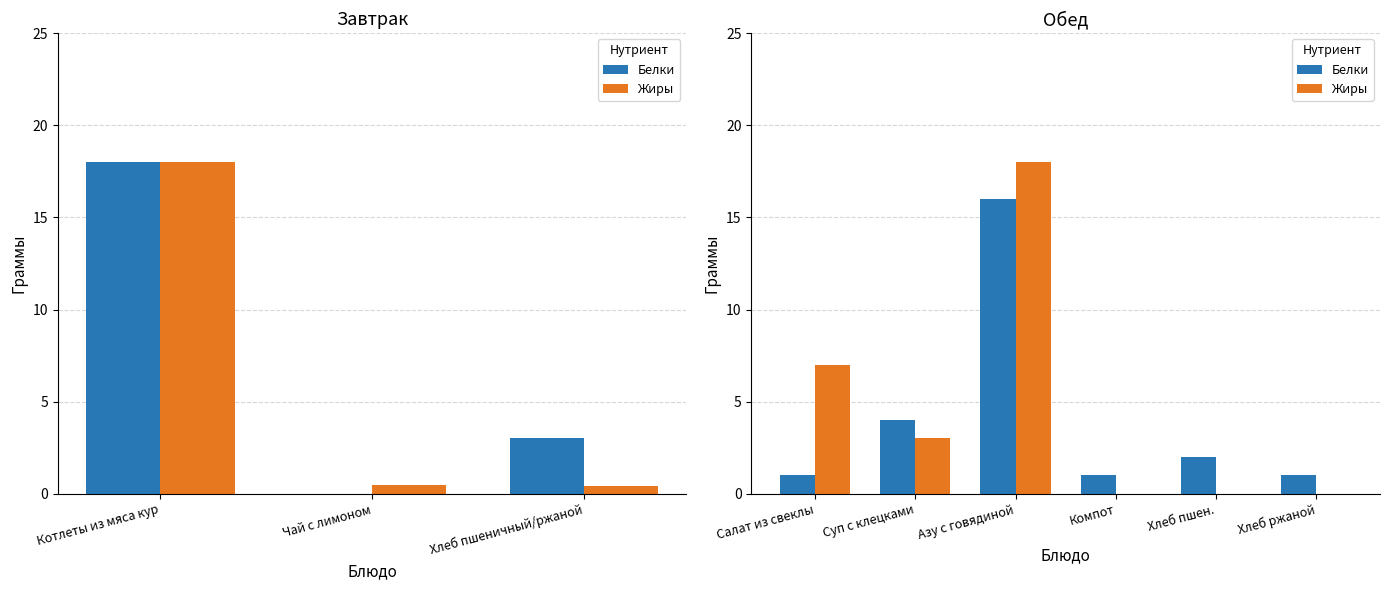

What are all the series names shown in the legend?

Белки, Жиры